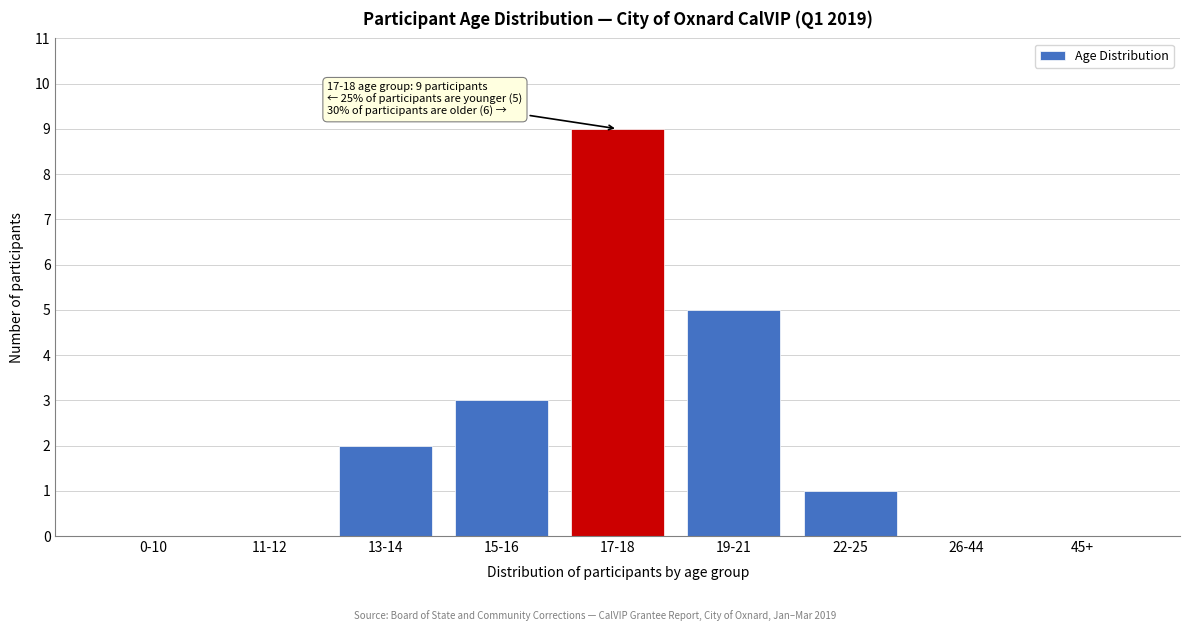

Reading left to right, what are all the values shown in this chart?

0-10=0	11-12=0	13-14=2	15-16=3	17-18=9	19-21=5	22-25=1	26-44=0	45+=0